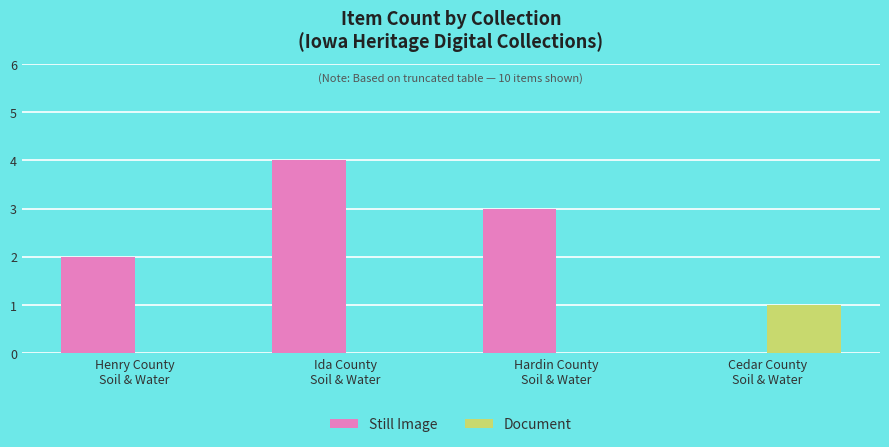

What is the maximum value for Still Image?

4